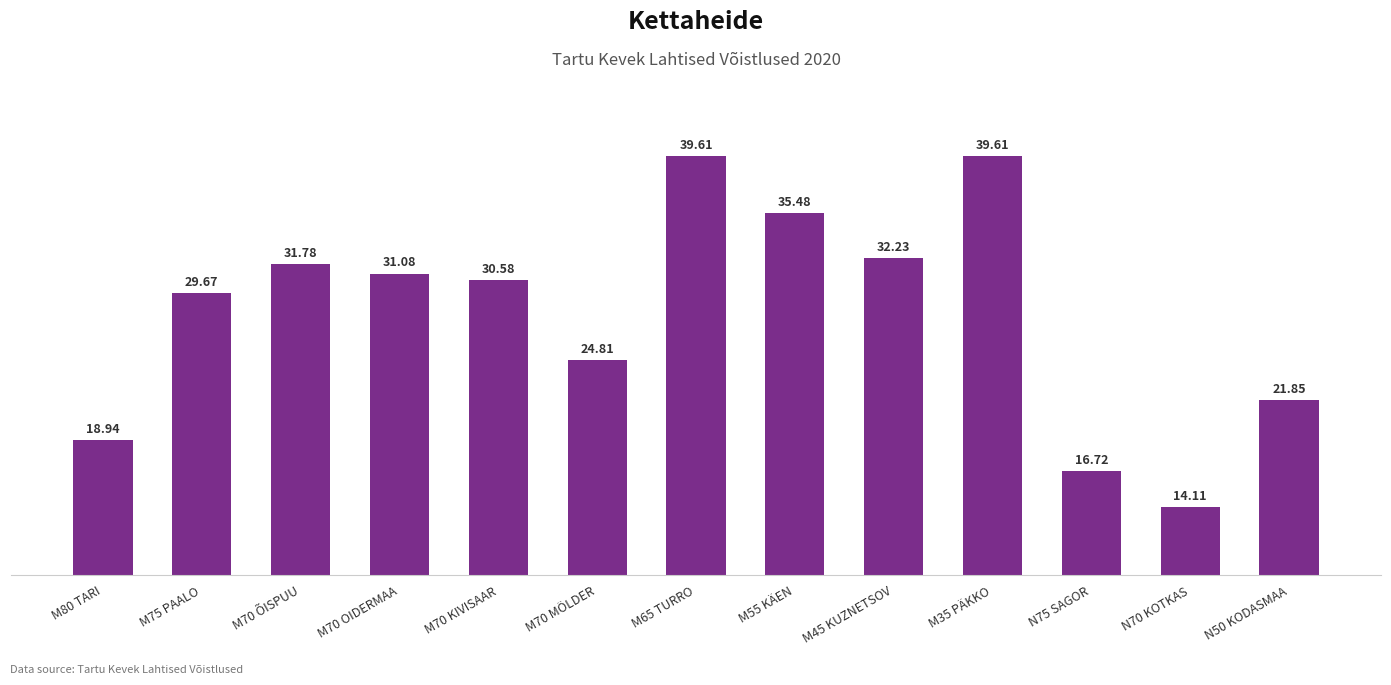

Reading left to right, transcribe all the data shown in this chart.

M80 TARI=18.9	M75 PAALO=29.7	M70 ÕISPUU=31.8	M70 OIDERMAA=31.1	M70 KIVISAAR=30.6	M70 MÖLDER=24.8	M65 TURRO=39.6	M55 KÄEN=35.5	M45 KUZNETSOV=32.2	M35 PÄKKO=39.6	N75 SAGOR=16.7	N70 KOTKAS=14.1	N50 KODASMAA=21.9